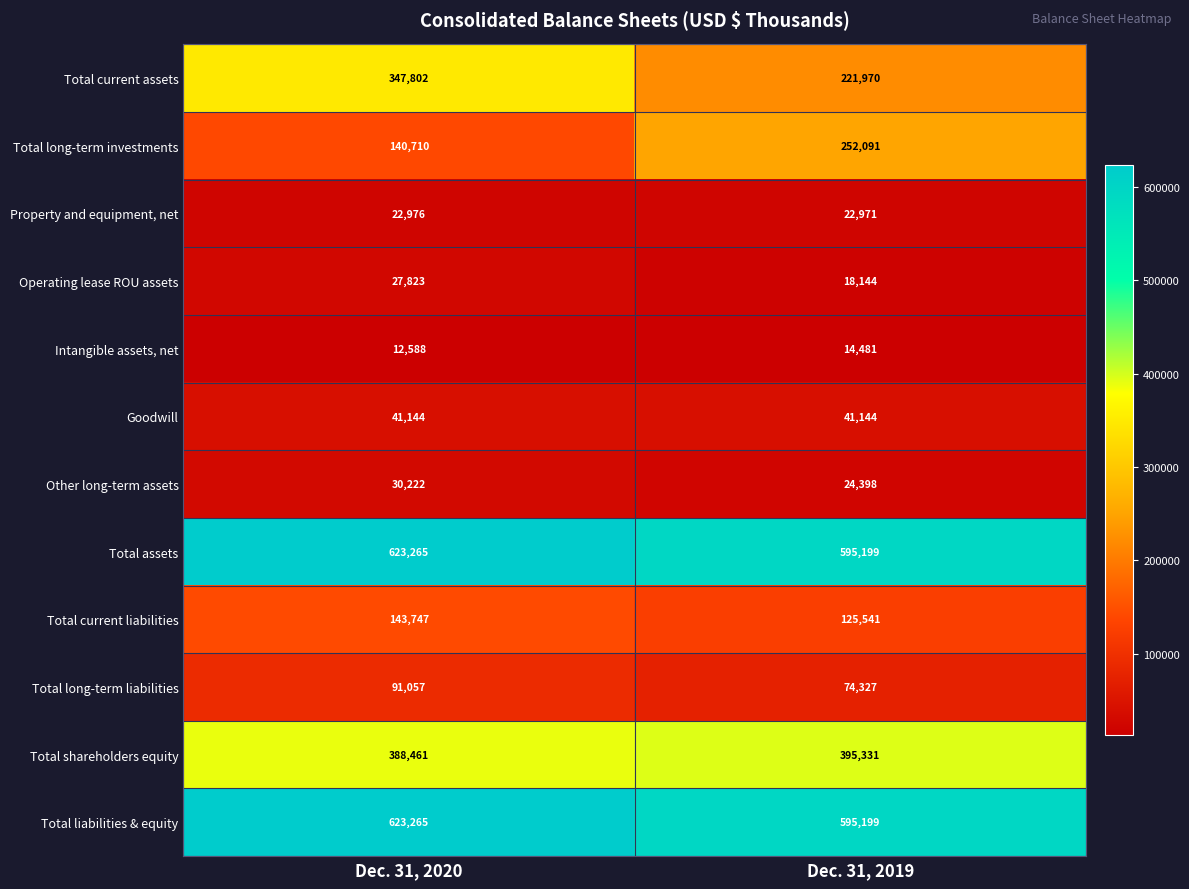

What is the average value of the Other long-term assets series?

27310